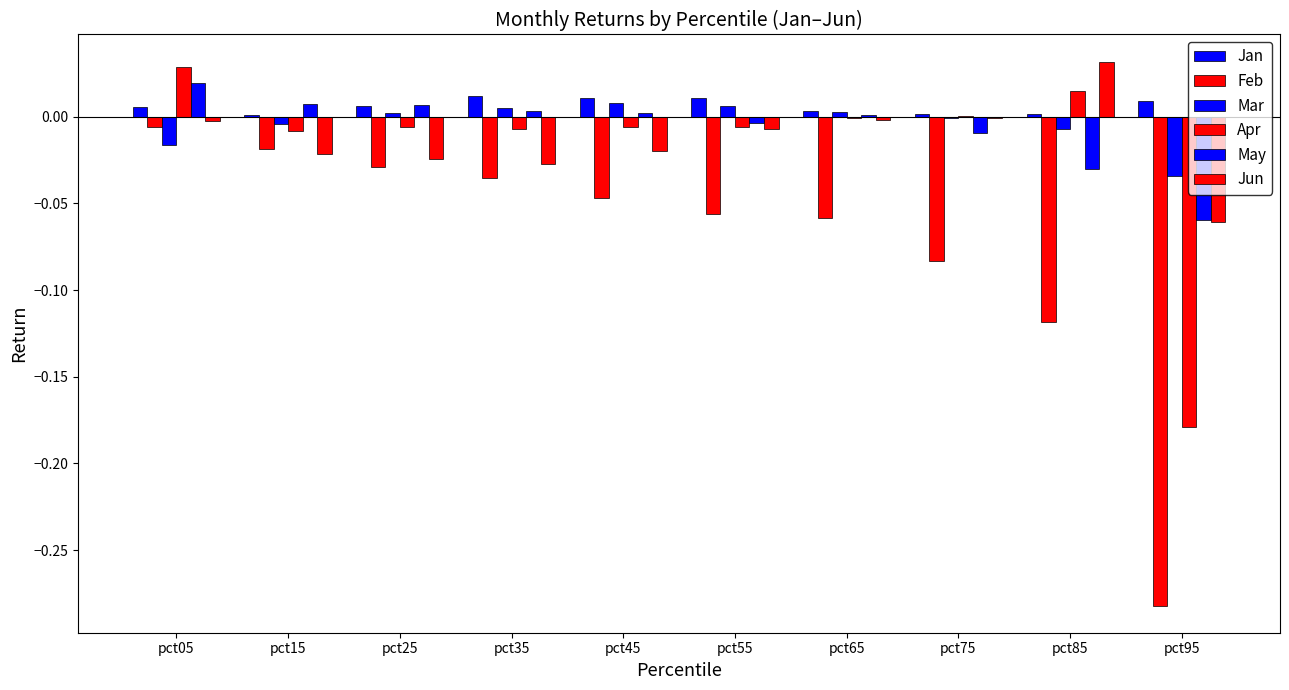

Which category has the highest value across all series?

pct85